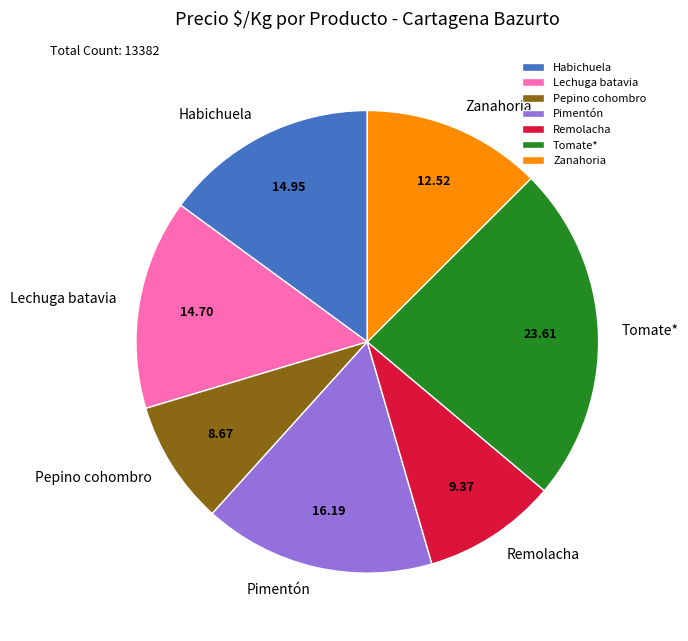

Is there any slice that represents more than half of the pie?

No